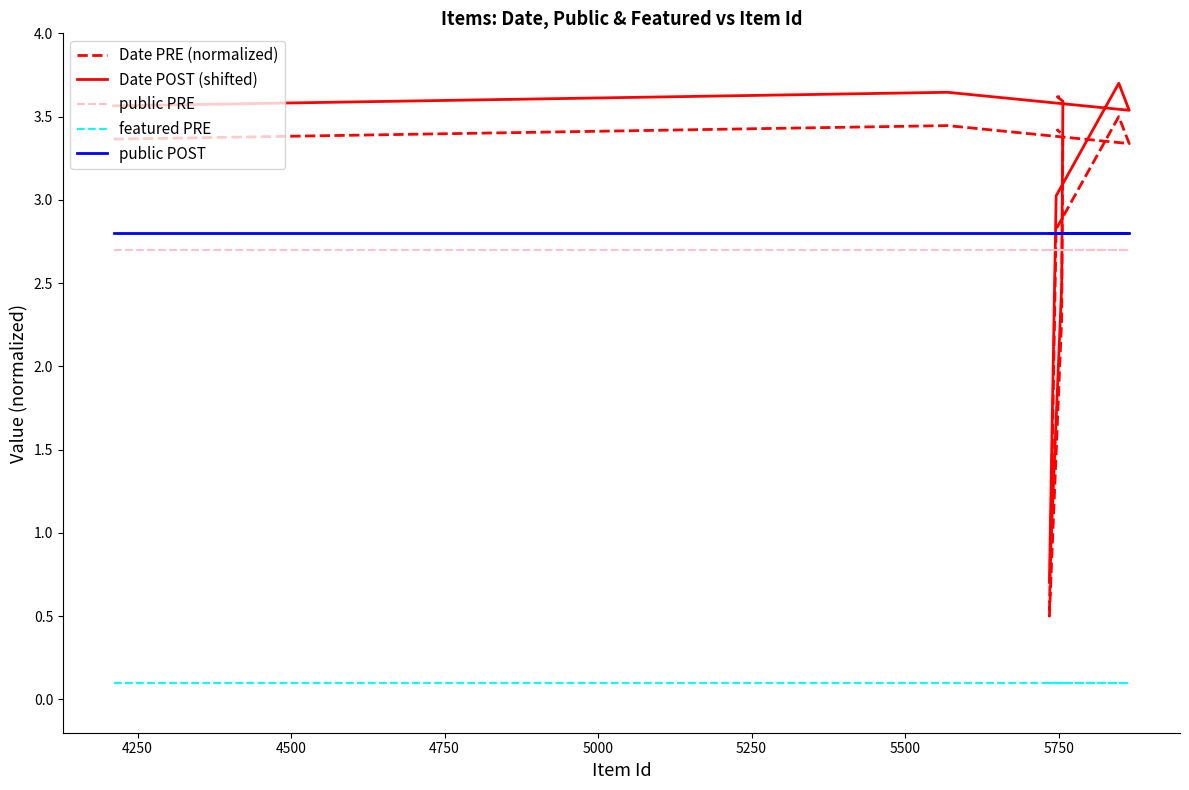

What is the average value of the featured PRE series?

0.1